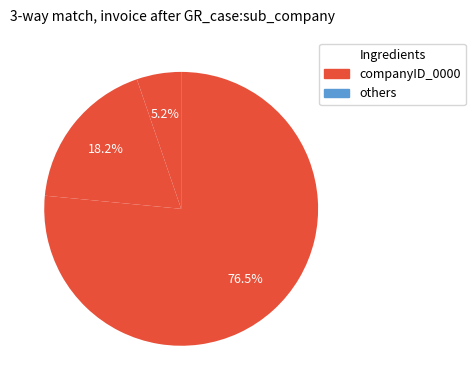

How many segments does this pie chart have?

3